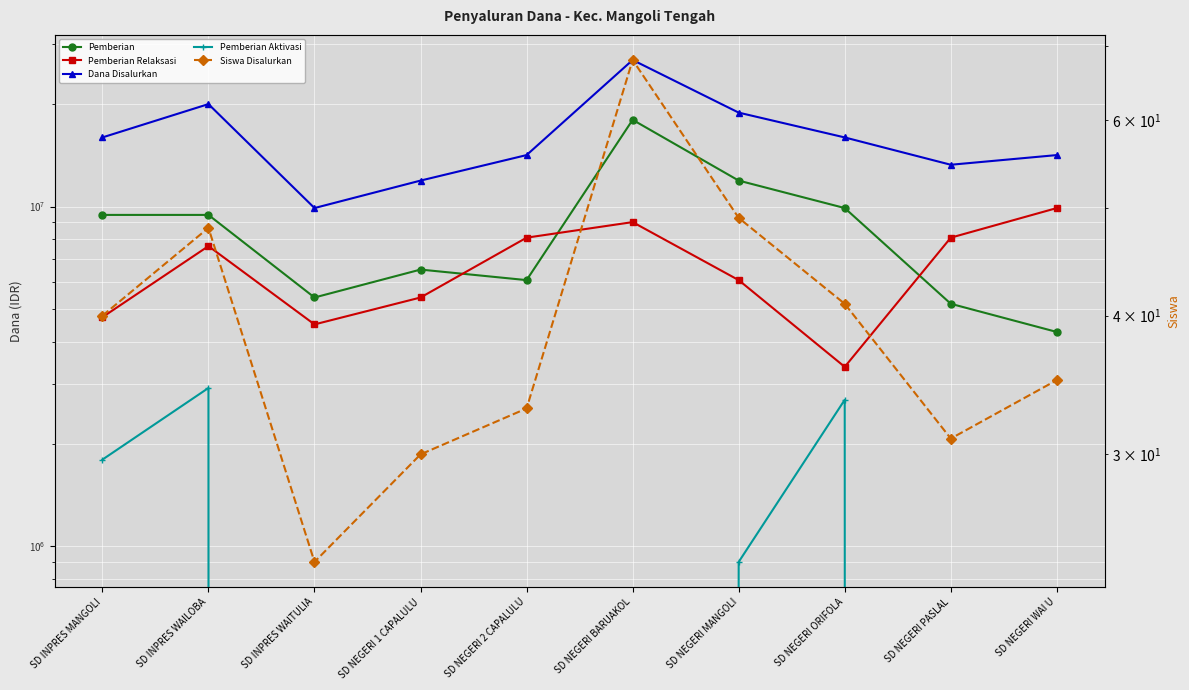

How many lines are shown in the chart?

5